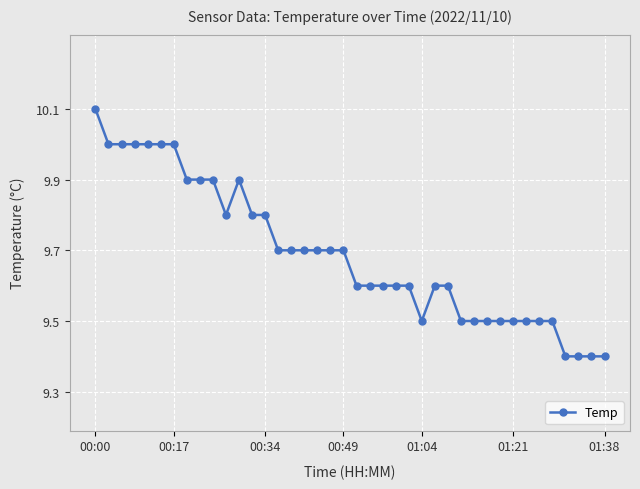

What is the value of the 8th point from the left?

9.9